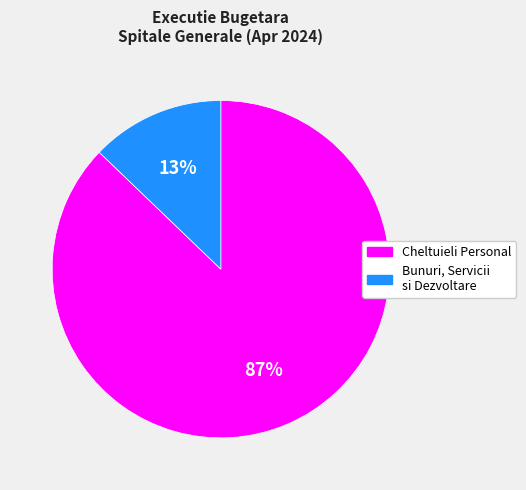

How many slices are in this pie chart?

2